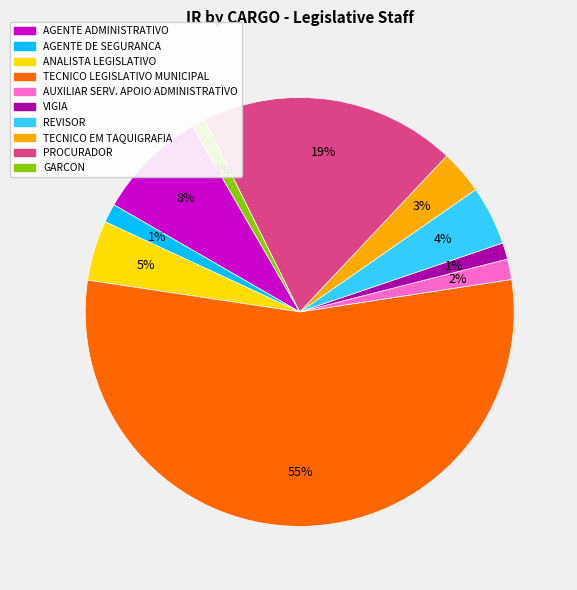

What is the largest slice in the pie chart?

TECNICO LEGISLATIVO MUNICIPAL